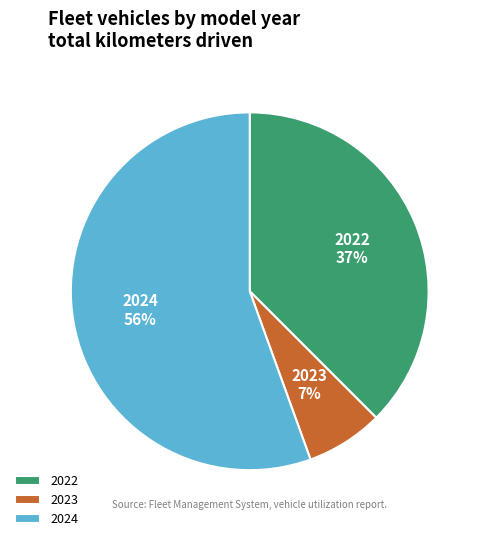

Rank the categories by value from highest to lowest.

2024, 2022, 2023